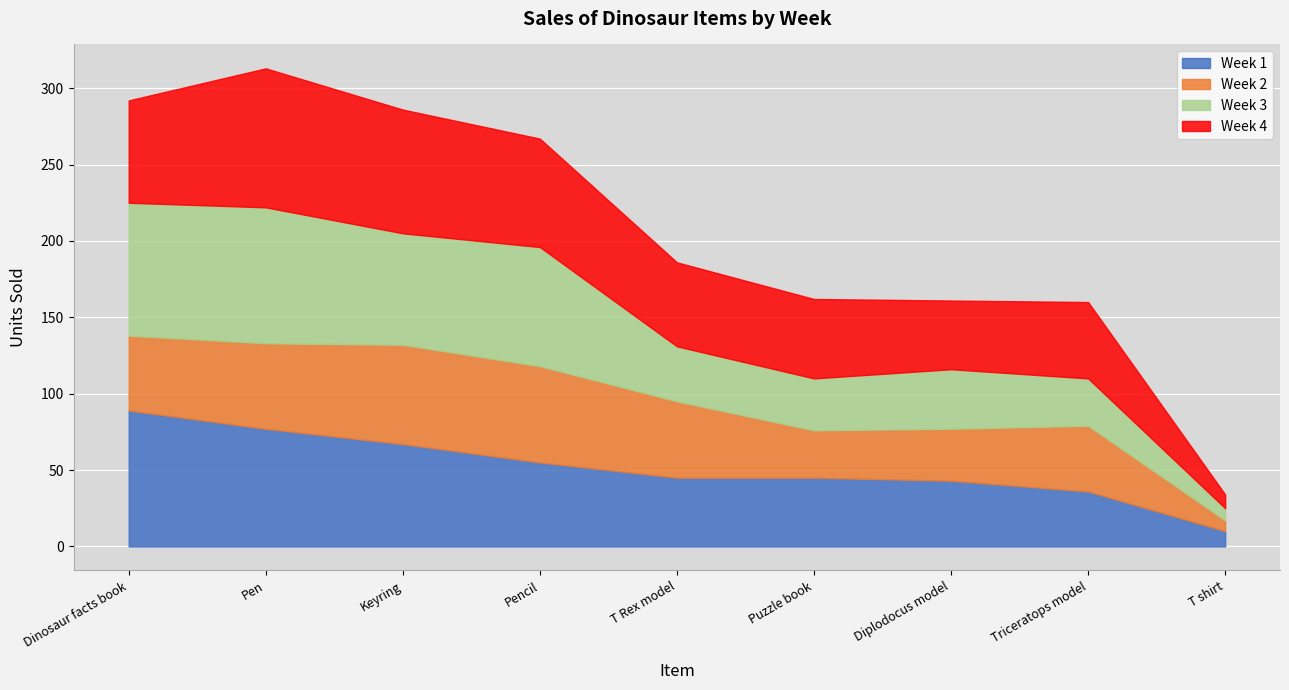

Which has a higher value, Keyring or T Rex model?

Keyring